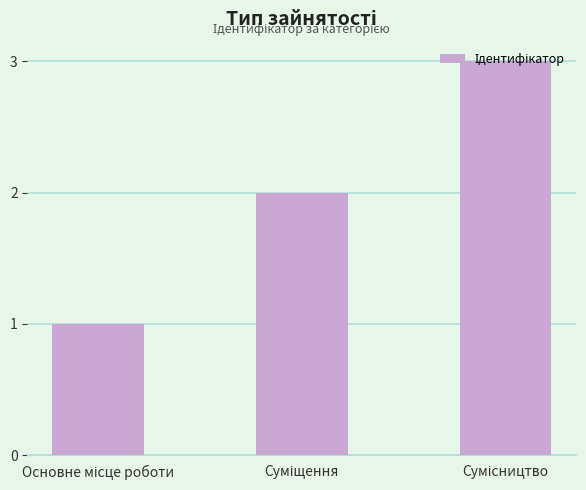

What is the sum of all values?

6